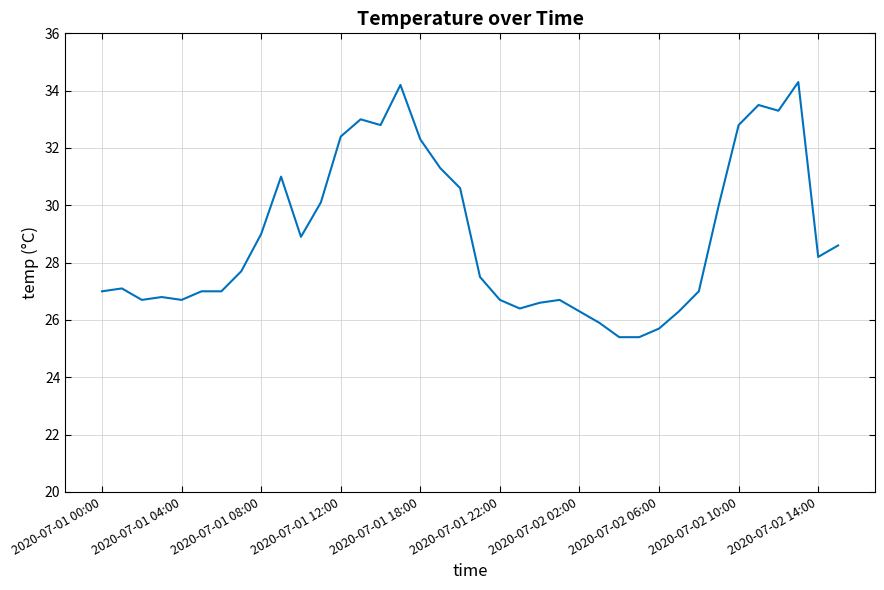

How many series are shown in this chart?

1